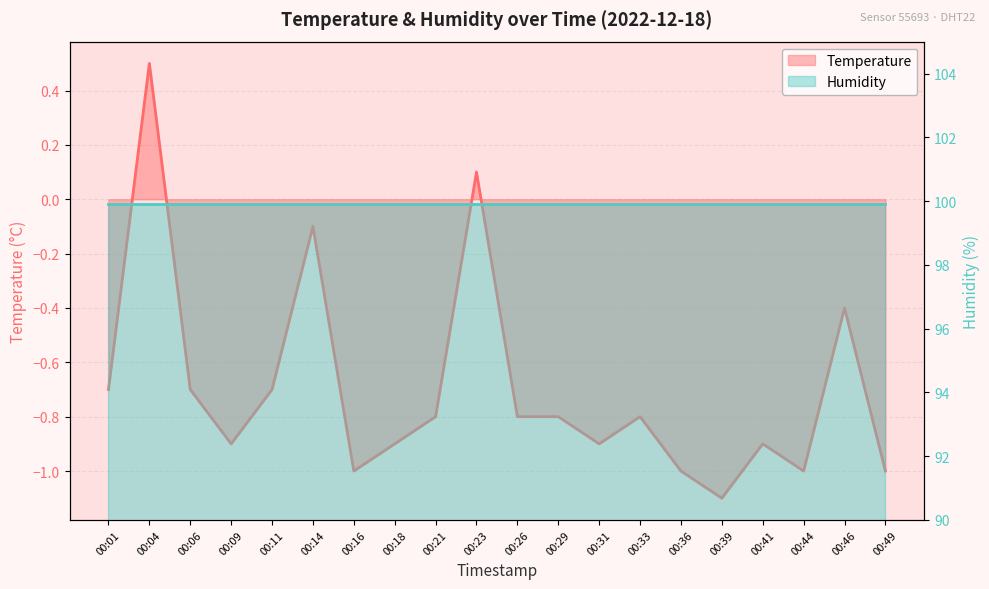

At which label does the data first exceed 0?

00:04